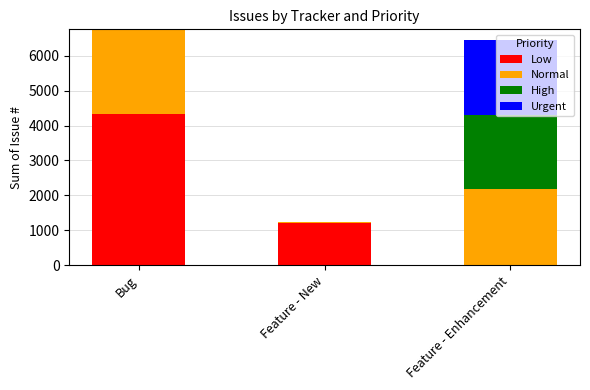

The value of Low at Feature - New is 1750. True or false?

False